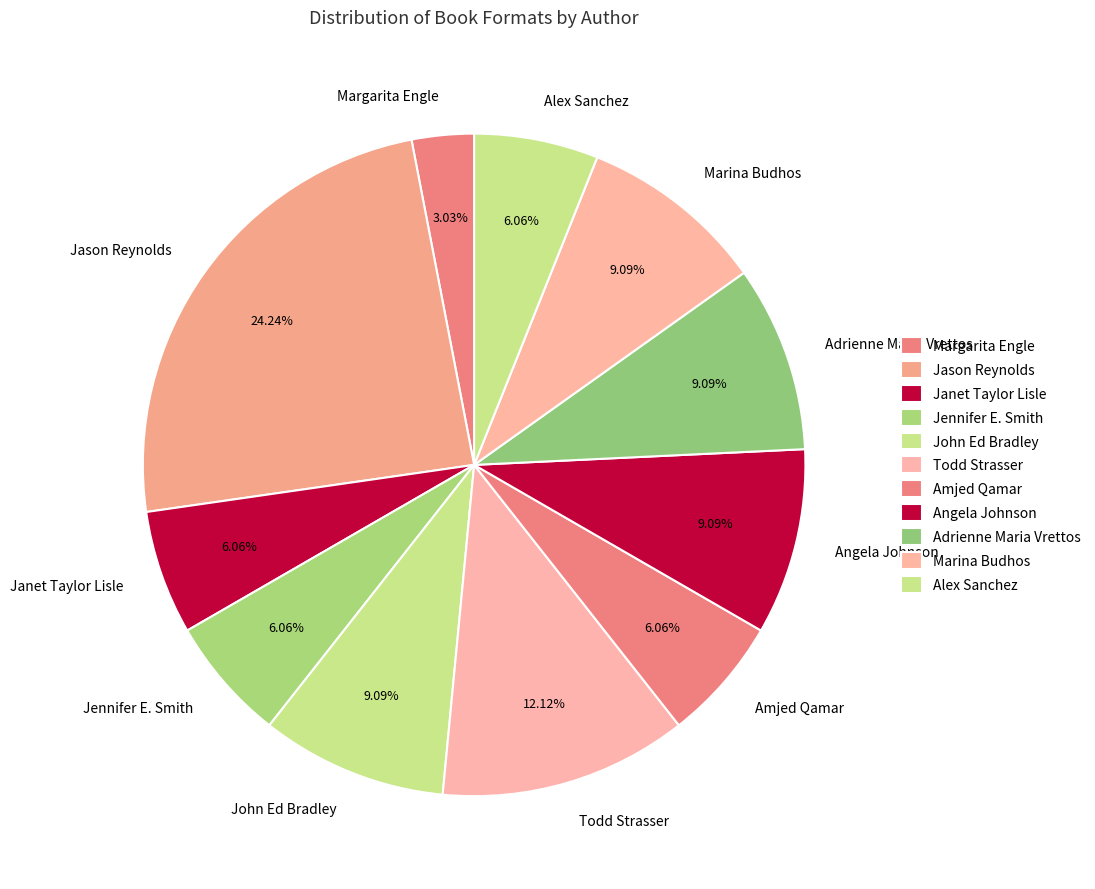

How many segments does this pie chart have?

11